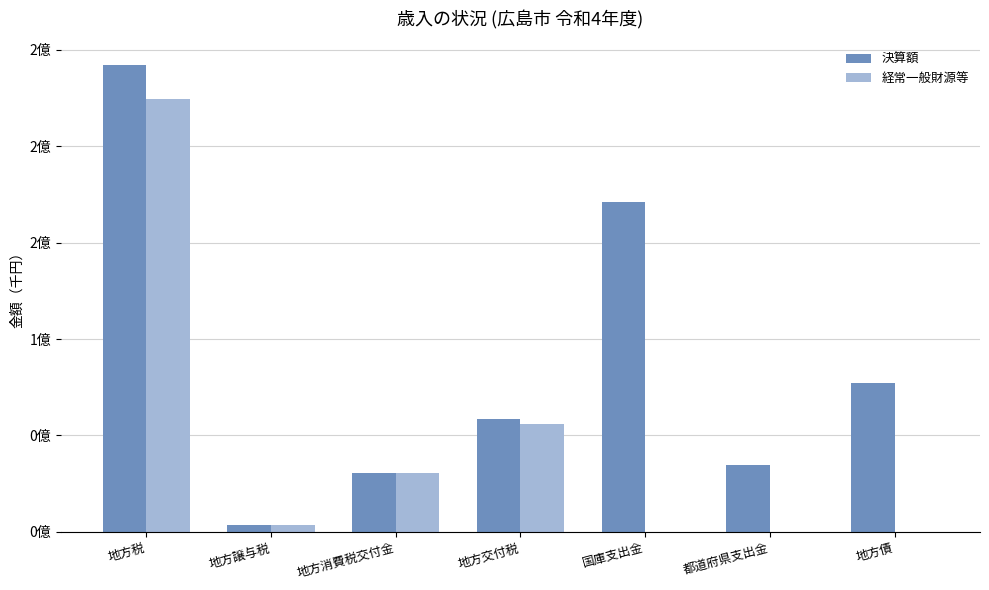

What is the approximate value of 決算額 at 地方税, to the nearest 50?

242137550